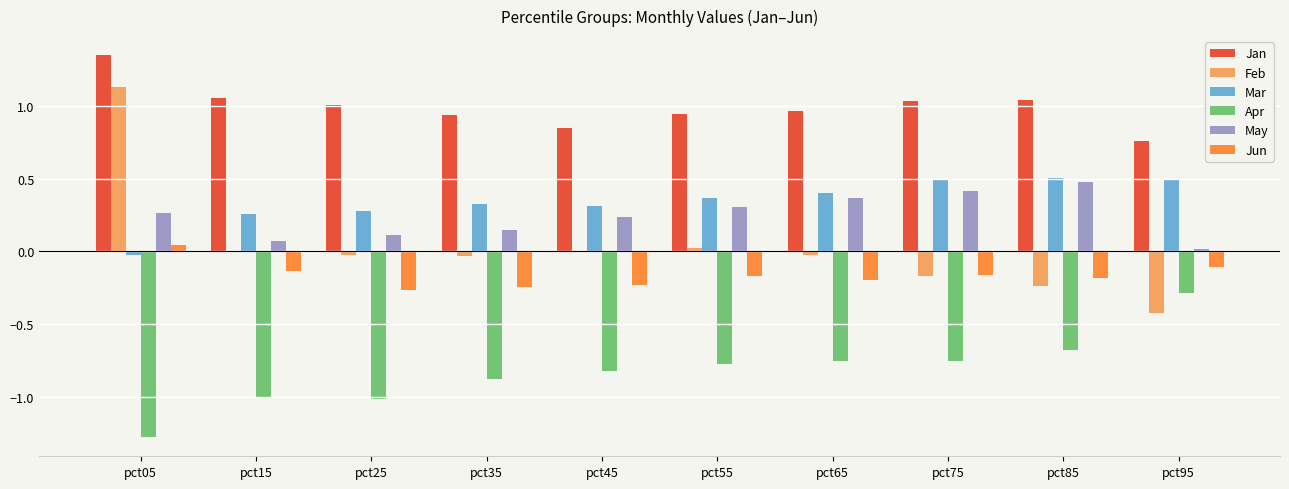

At which category is the sum across all series the highest?

pct05